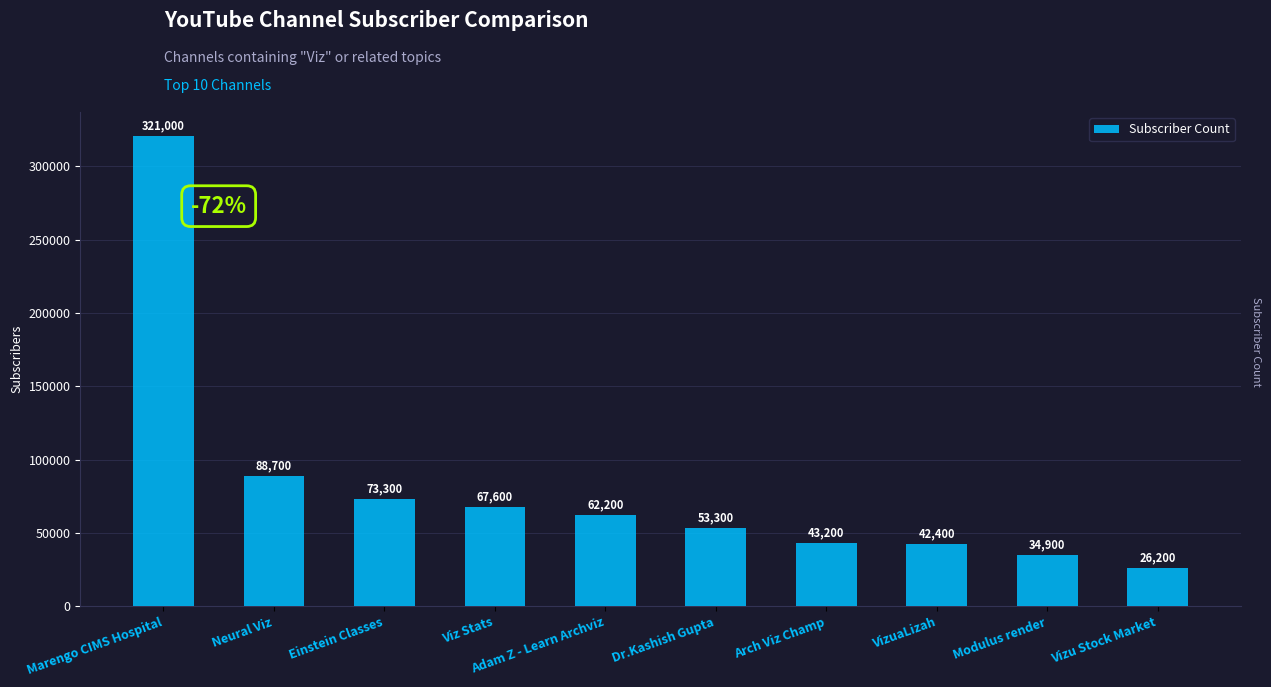

List the labels in order of value, smallest first.

Vizu Stock Market, Modulus render, VizuaLizah, Arch Viz Champ, Dr.Kashish Gupta, Adam Z - Learn Archviz, Viz Stats, Einstein Classes, Neural Viz, Marengo CIMS Hospital